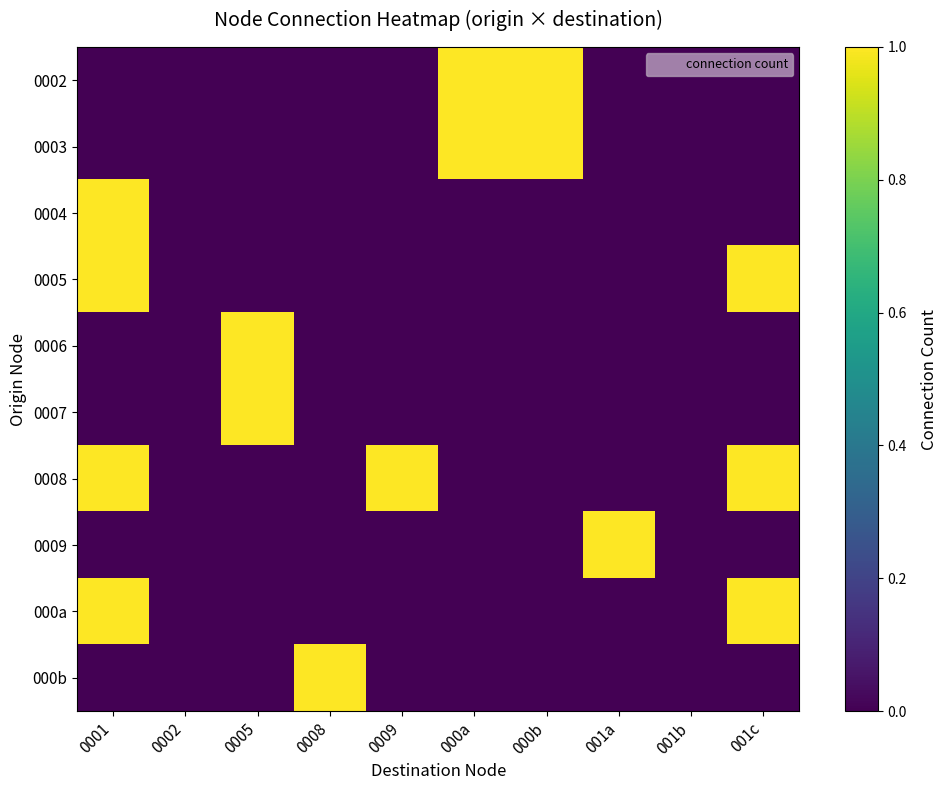

Reading left to right, extract all data points from this chart.

0002: 0001=0	0002=0	0005=0	0008=0	0009=0	000a=1	000b=1	001a=0	001b=0	001c=0
0003: 0001=0	0002=0	0005=0	0008=0	0009=0	000a=1	000b=1	001a=0	001b=0	001c=0
0004: 0001=1	0002=0	0005=0	0008=0	0009=0	000a=0	000b=0	001a=0	001b=0	001c=0
0005: 0001=1	0002=0	0005=0	0008=0	0009=0	000a=0	000b=0	001a=0	001b=0	001c=1
0006: 0001=0	0002=0	0005=1	0008=0	0009=0	000a=0	000b=0	001a=0	001b=0	001c=0
0007: 0001=0	0002=0	0005=1	0008=0	0009=0	000a=0	000b=0	001a=0	001b=0	001c=0
0008: 0001=1	0002=0	0005=0	0008=0	0009=1	000a=0	000b=0	001a=0	001b=0	001c=1
0009: 0001=0	0002=0	0005=0	0008=0	0009=0	000a=0	000b=0	001a=1	001b=0	001c=0
000a: 0001=1	0002=0	0005=0	0008=0	0009=0	000a=0	000b=0	001a=0	001b=0	001c=1
000b: 0001=0	0002=0	0005=0	0008=1	0009=0	000a=0	000b=0	001a=0	001b=0	001c=0